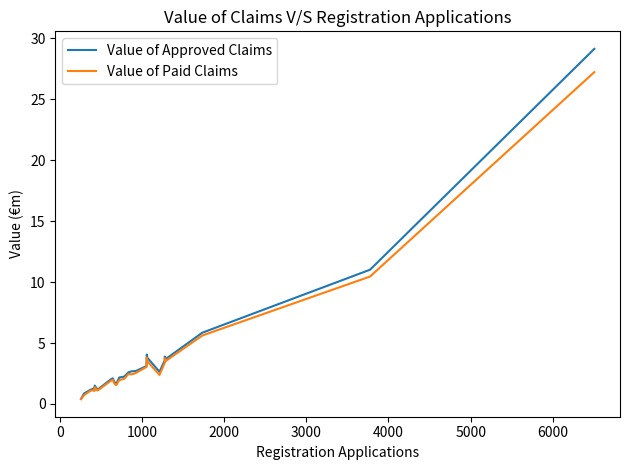

Which series has the widest spread of values?

Value of Approved Claims